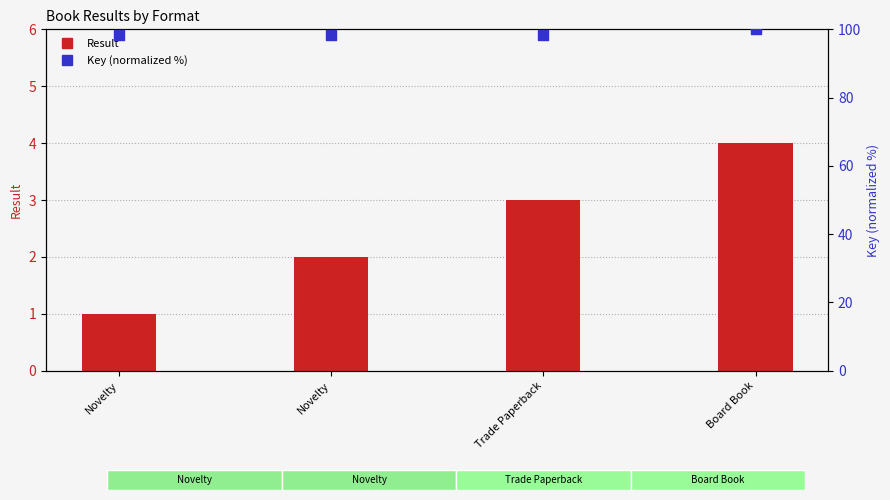

Which series contains the lowest Y value?

Result